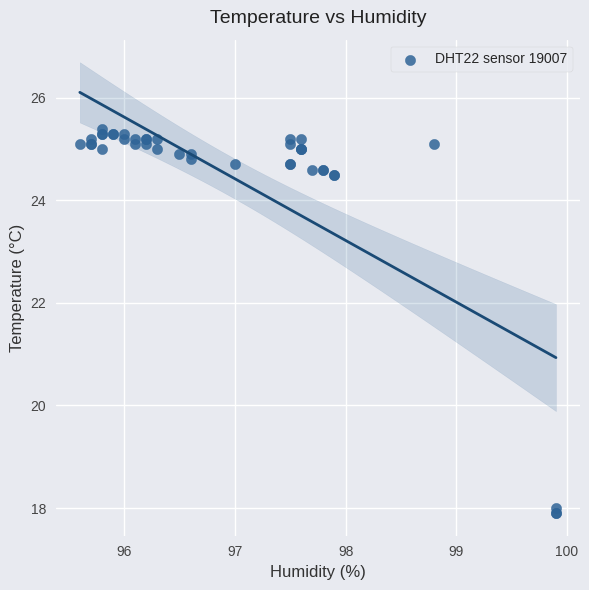

What Y value in the scatter plot is closest to 21?

18.0